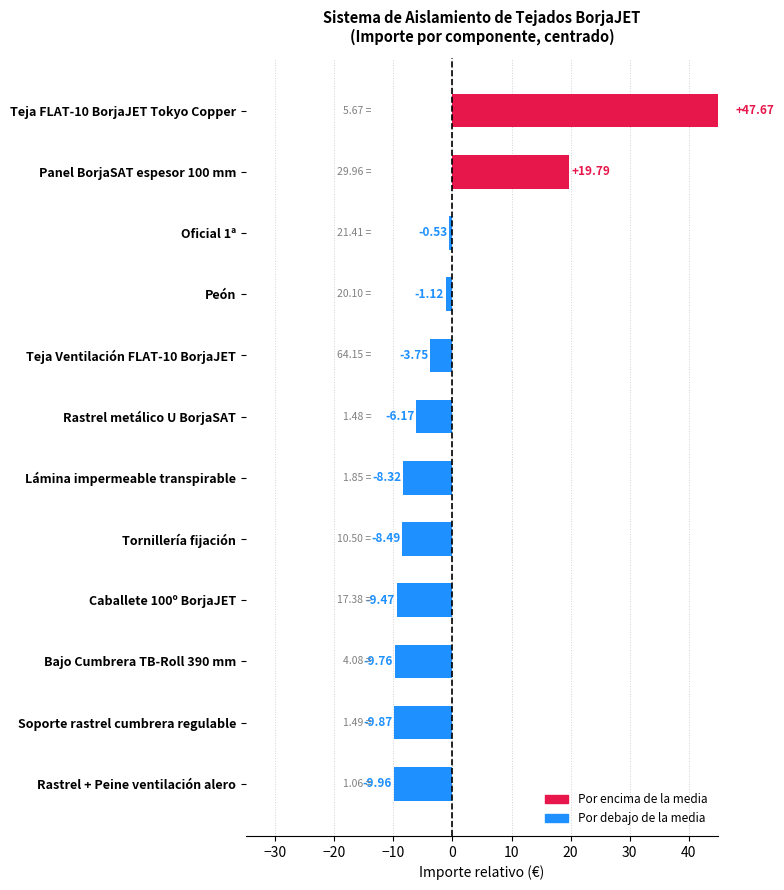

The chart shows a value of 13.2 at Panel BorjaSAT espesor 100 mm. True or false?

False